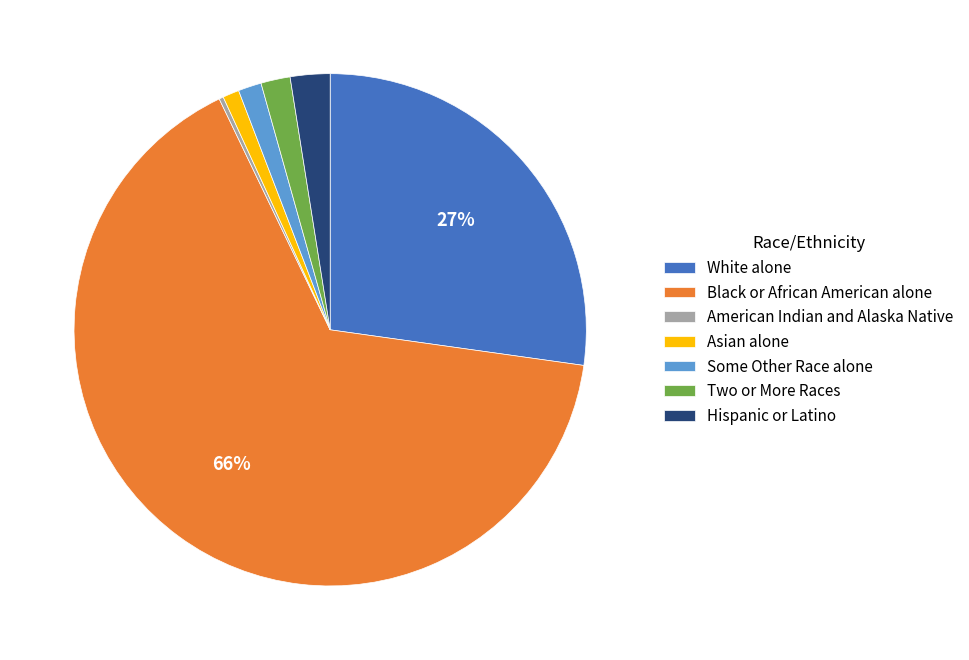

Which has a higher value, Hispanic or Latino or Black or African American alone?

Black or African American alone